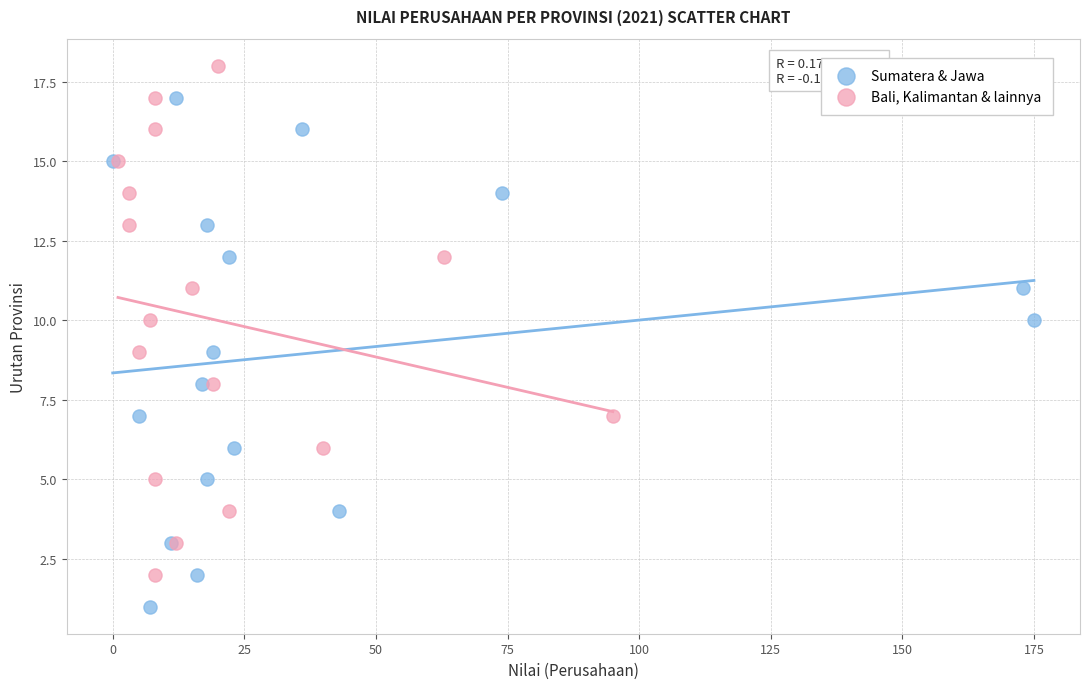

What are all the series names shown in the legend?

Sumatera & Jawa, Bali, Kalimantan & lainnya